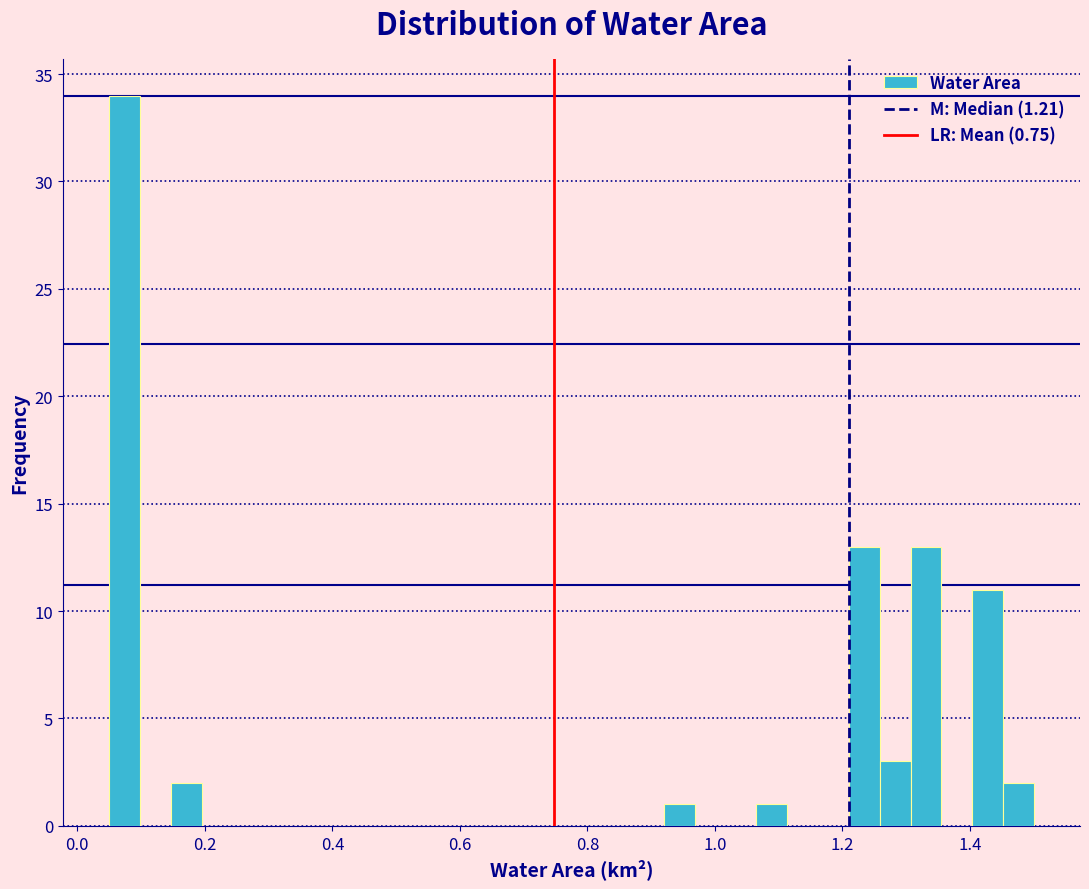

Around what value on the x-axis is the tallest bar? Give the approximate position of its centre, as read against the axis.

0.08